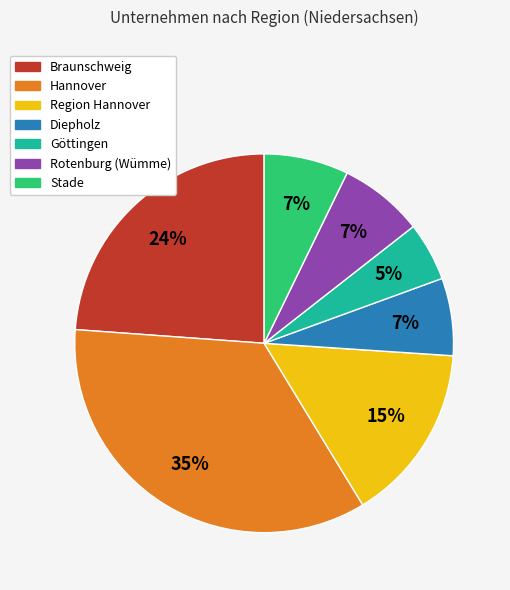

To the nearest percent, what is the difference between the largest and smallest slice percentages?

30%